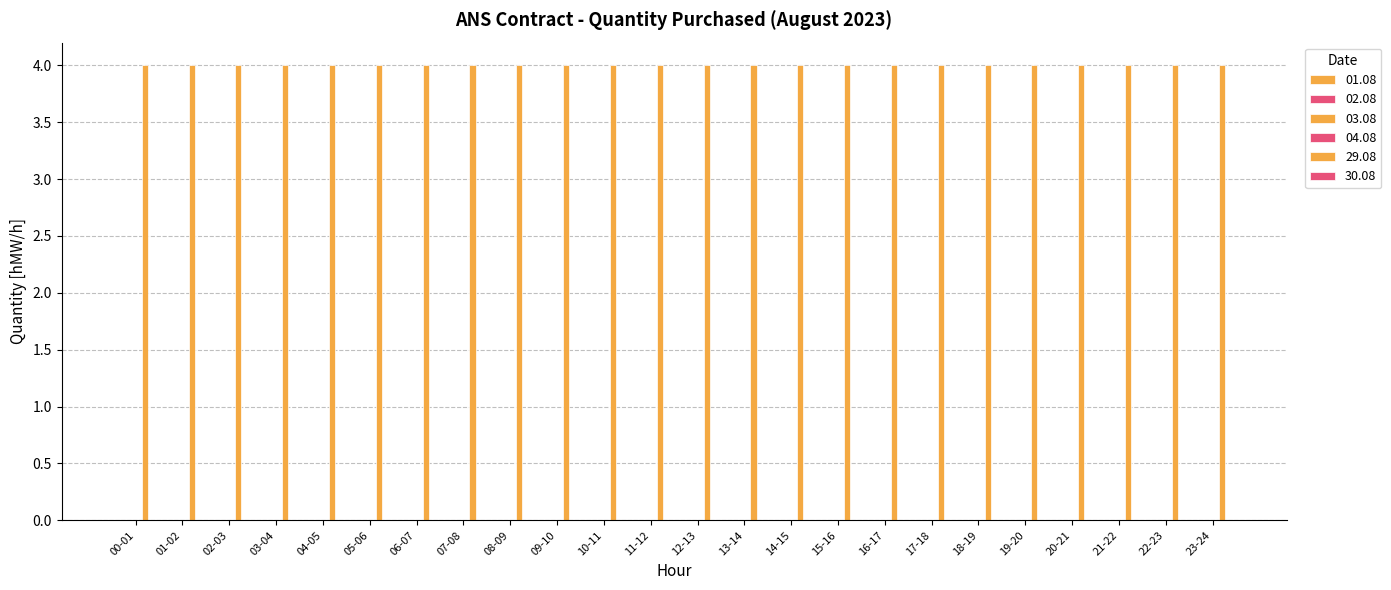

Between 09-10 and 02-03, which is larger?

09-10